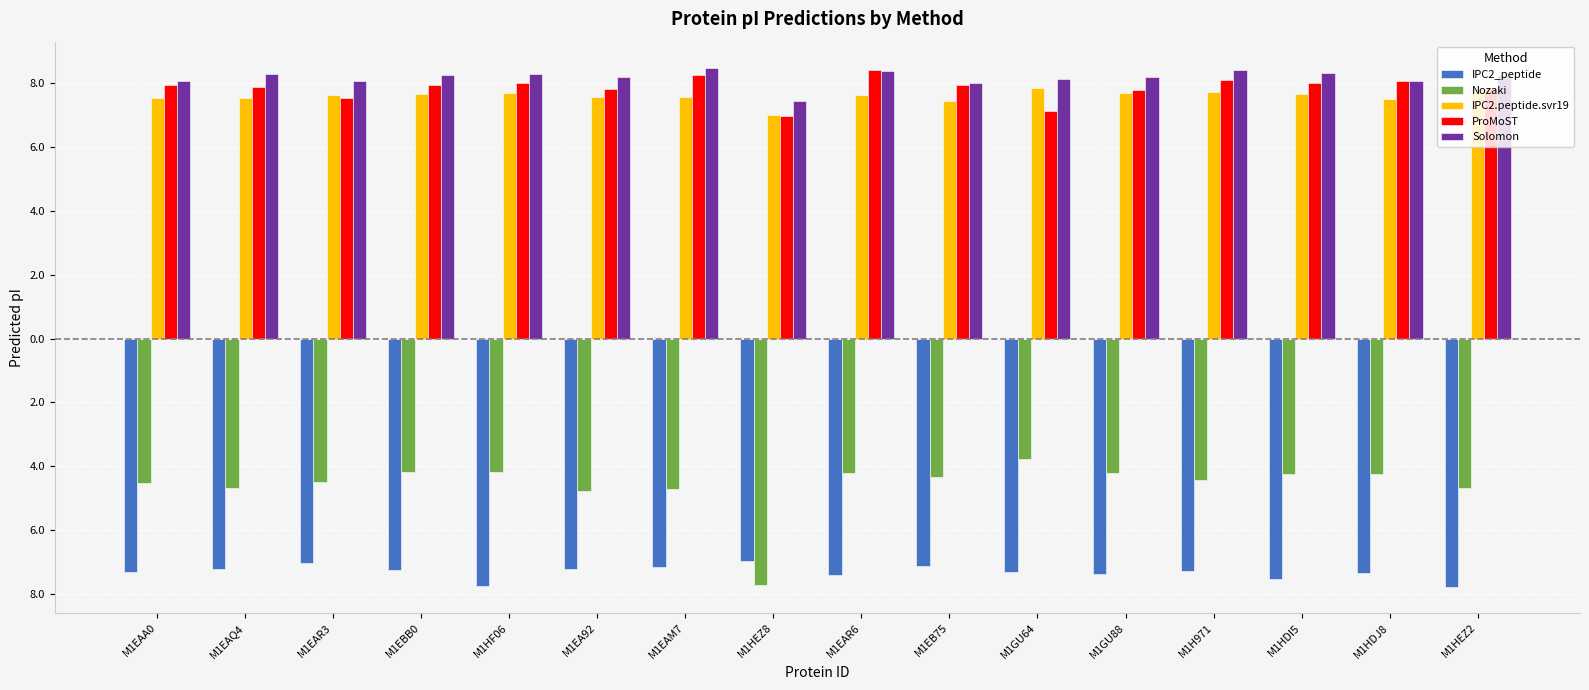

Does the chart contain any negative values?

Yes